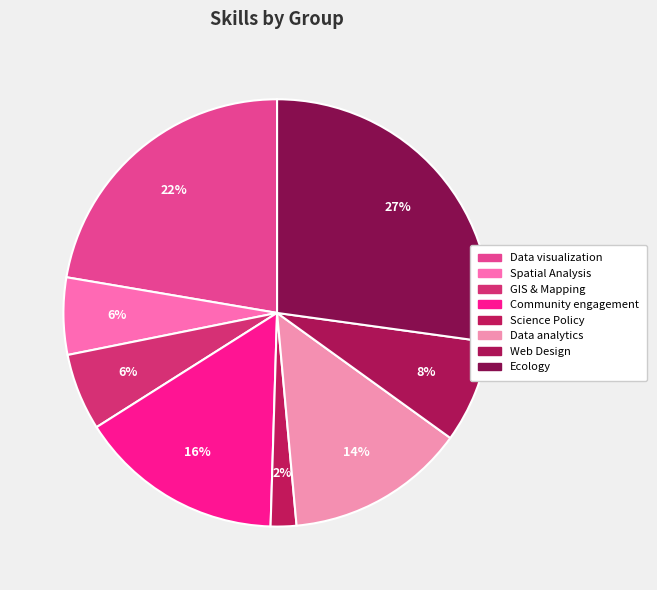

To the nearest percent, what is the difference between the Ecology and GIS & Mapping slice percentages?

21%